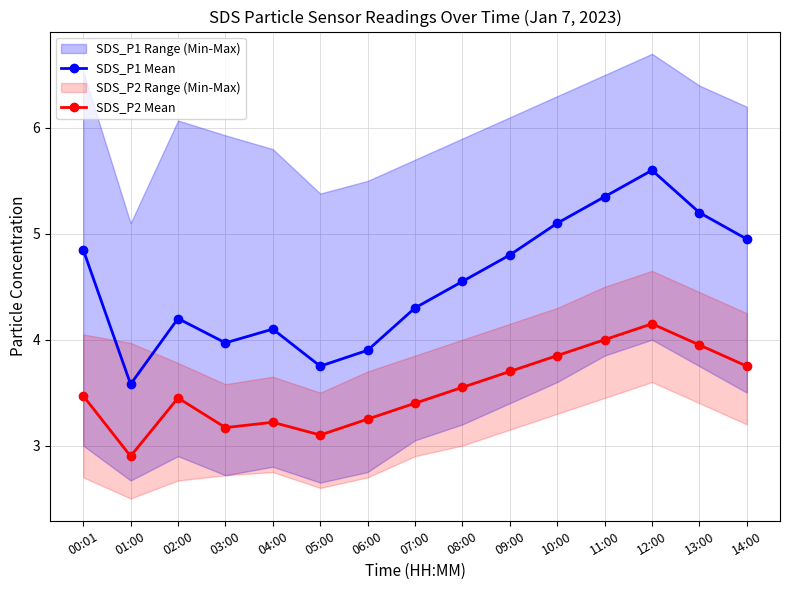

True or false: SDS_P2 Mean and SDS_P1 Mean cross at least once.

False